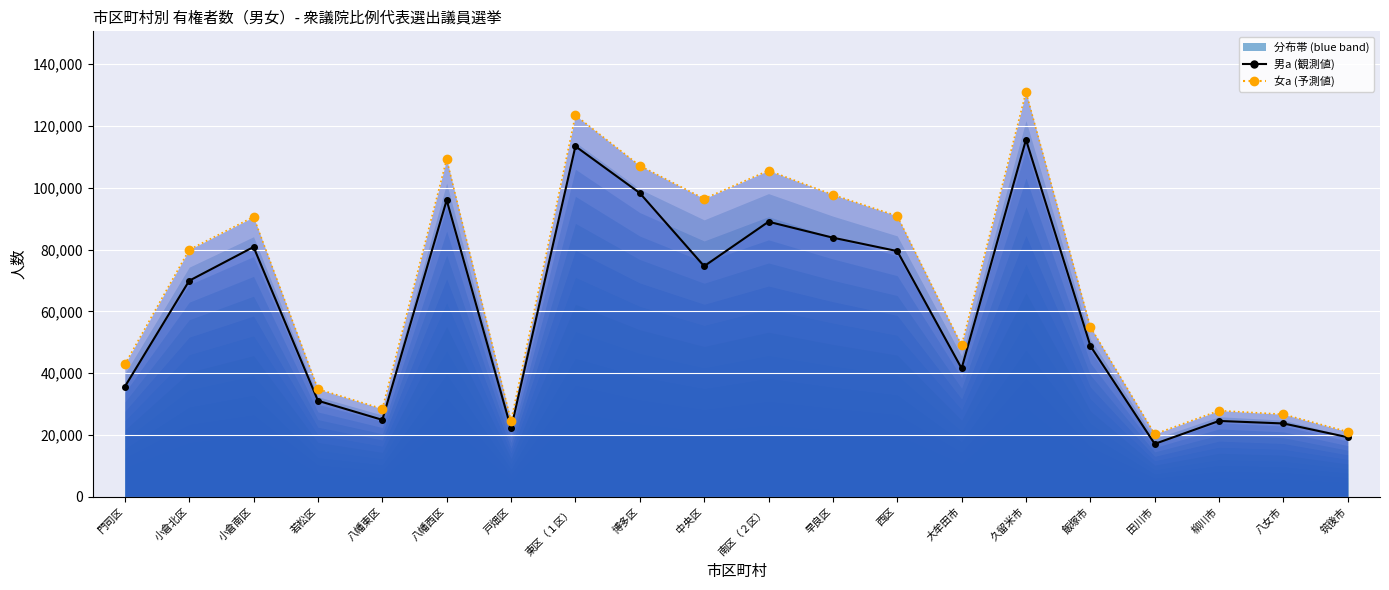

True or false: 男a (観測値) and 女a (予測値) cross at least once.

False